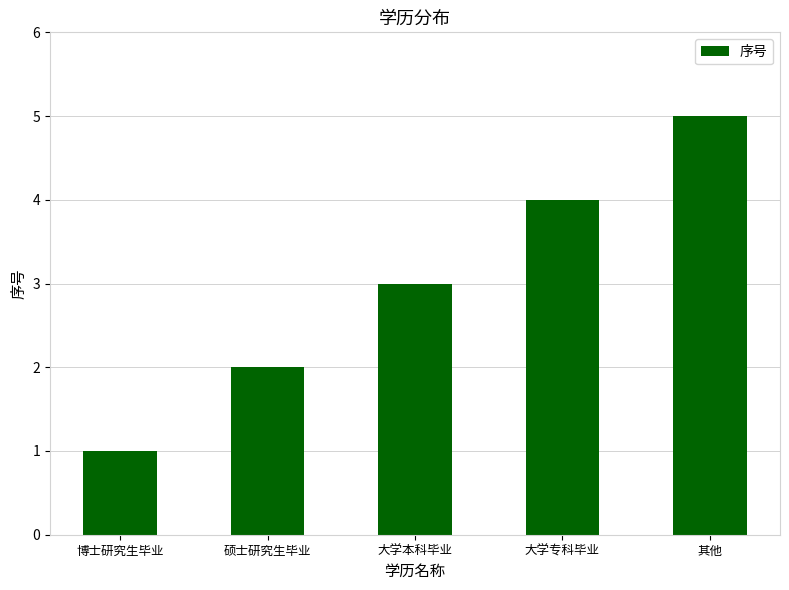

What is the sum of the values at 博士研究生毕业 and 大学专科毕业?

5